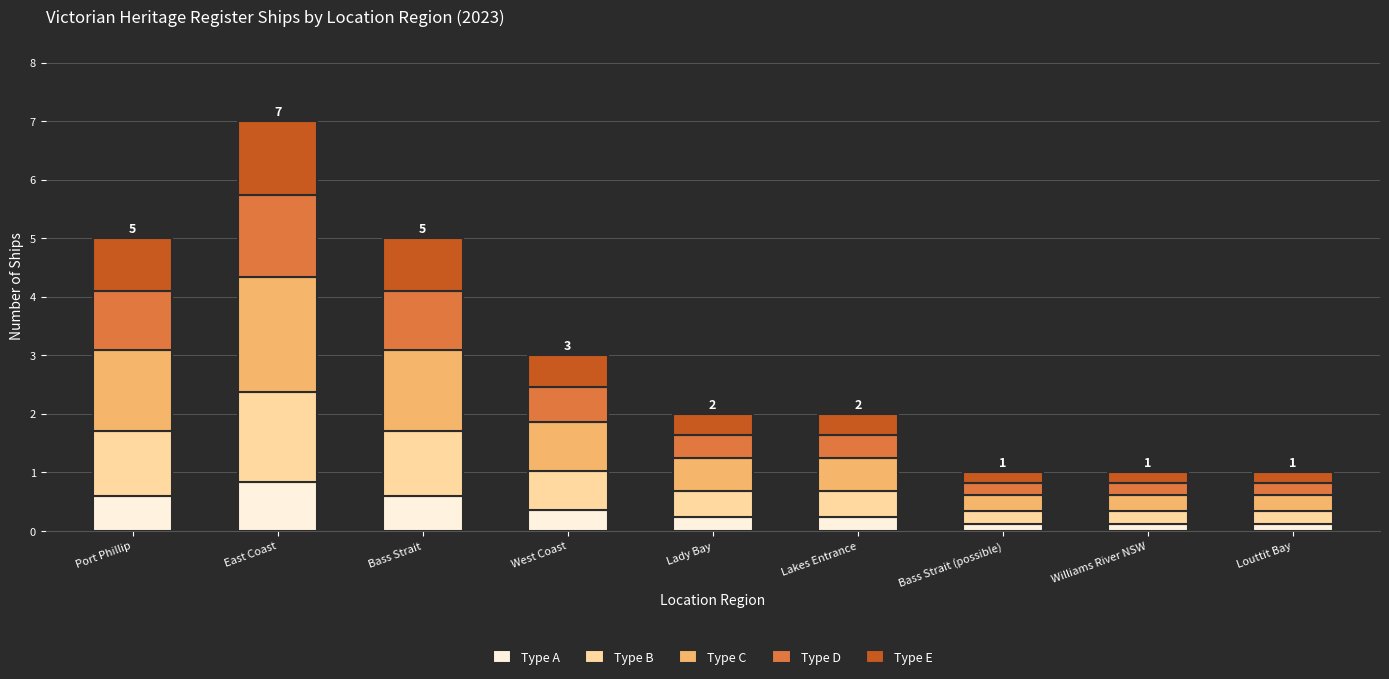

At which label does Type A reach its peak?

East Coast